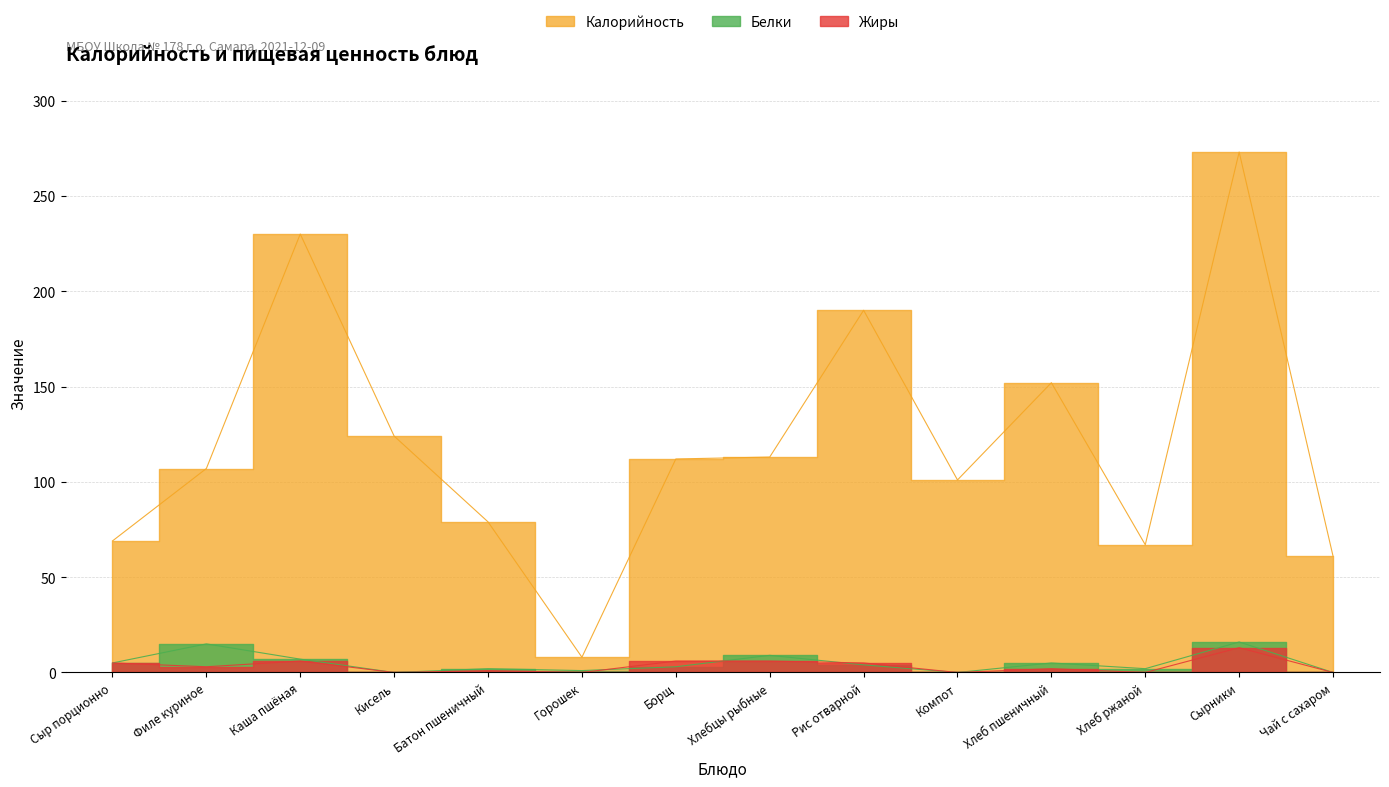

The Калорийность series shows 190 at Рис отварной. True or false?

True